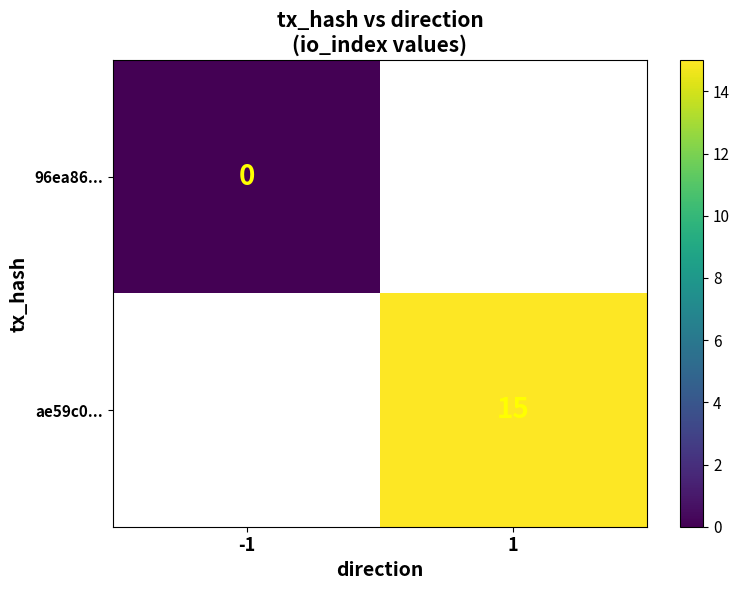

The ae59c0... series shows 20 at 1. True or false?

False